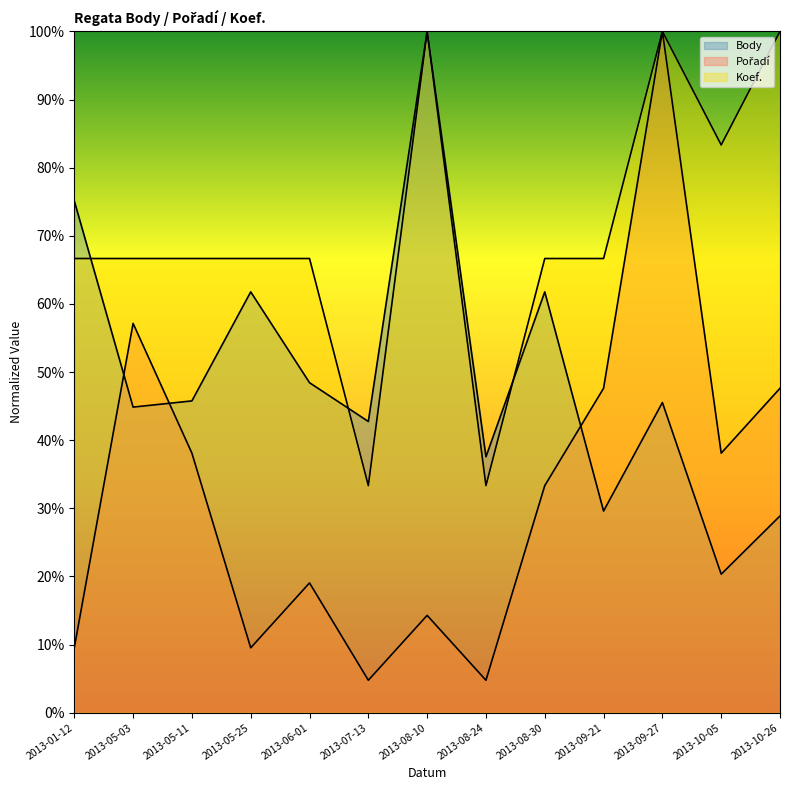

List the series in order of their overall mean, highest first.

Koef., Body, Pořadí